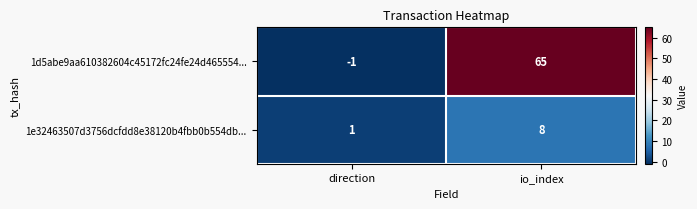

At which label is 1e32463507d3756dcfdd8e38120b4fbb0b554db... closest to 4?

direction